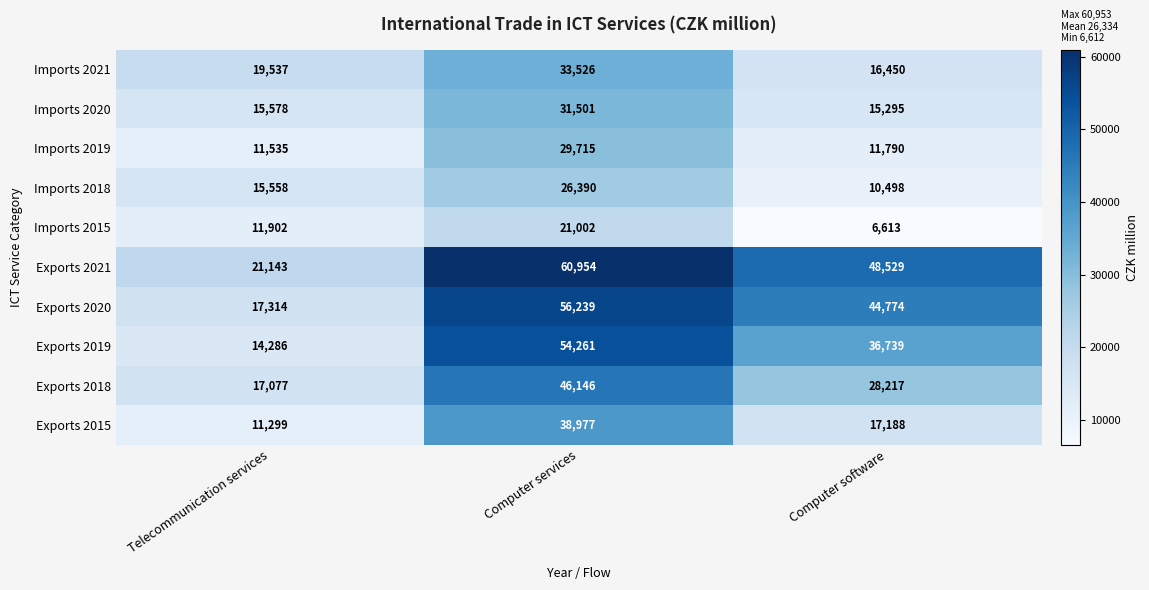

Which series has the widest spread of values?

Exports 2019